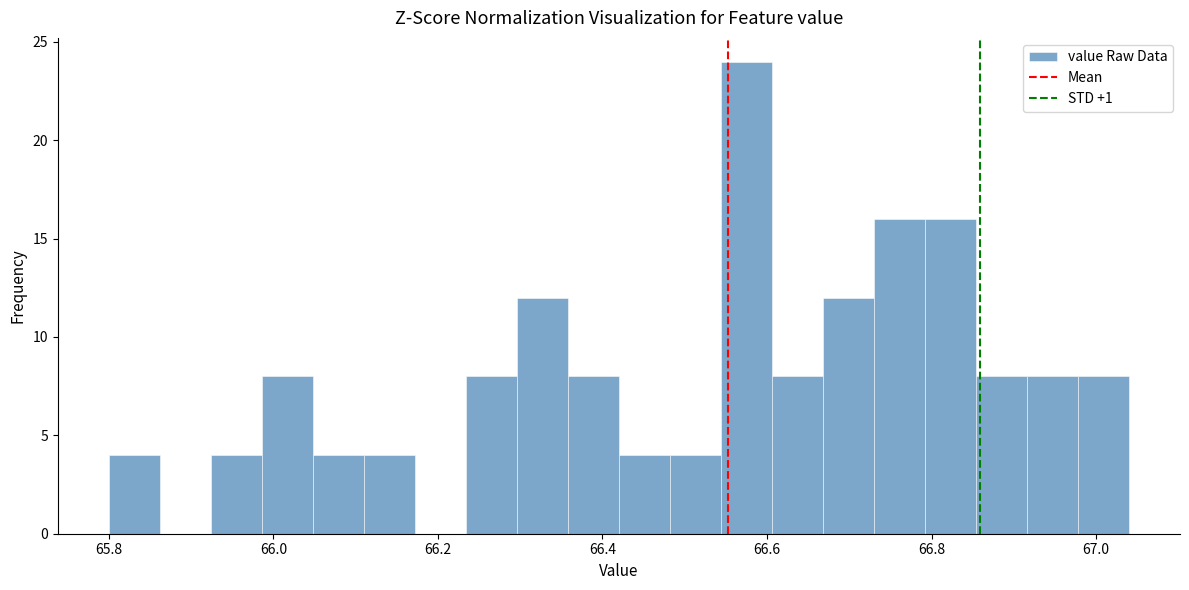

Read against the x-axis, roughly where is the centre of the tallest bar?

66.58